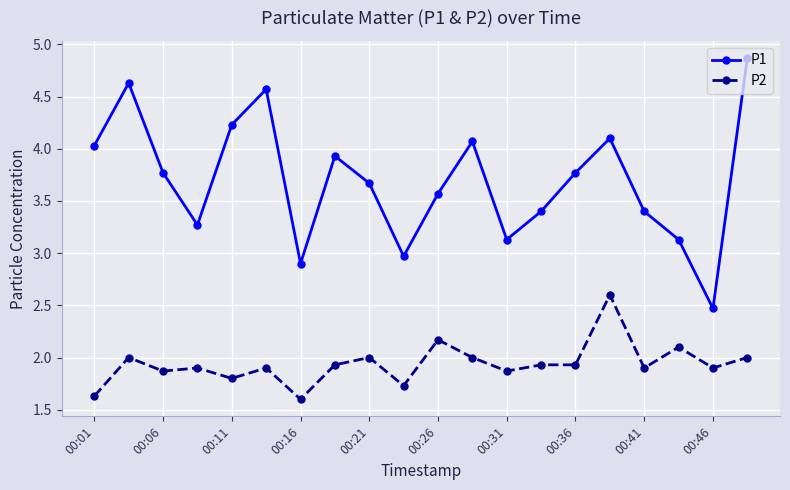

True or false: P1 and P2 intersect in this chart.

False